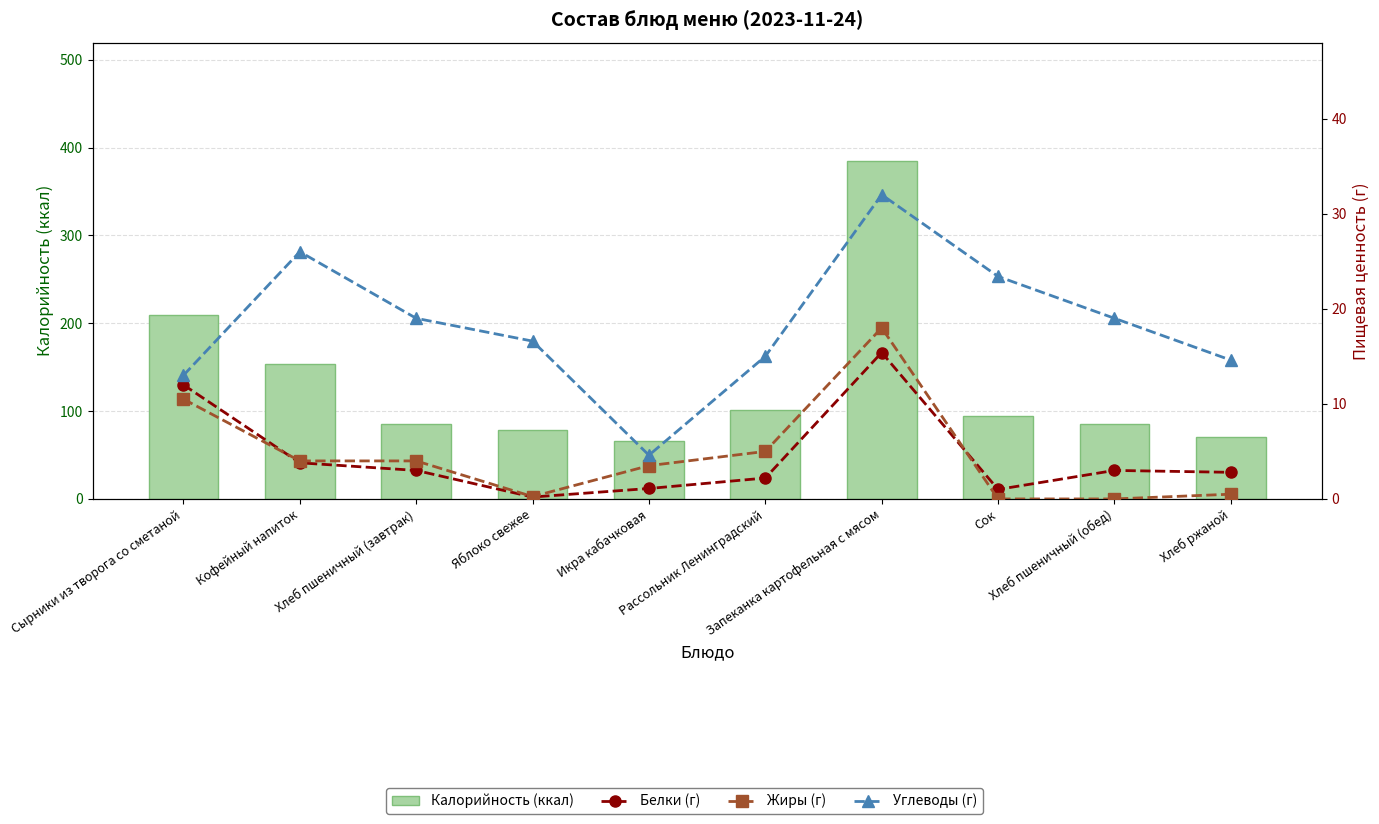

At which label is Белки (г) closest to 7?

Кофейный напиток